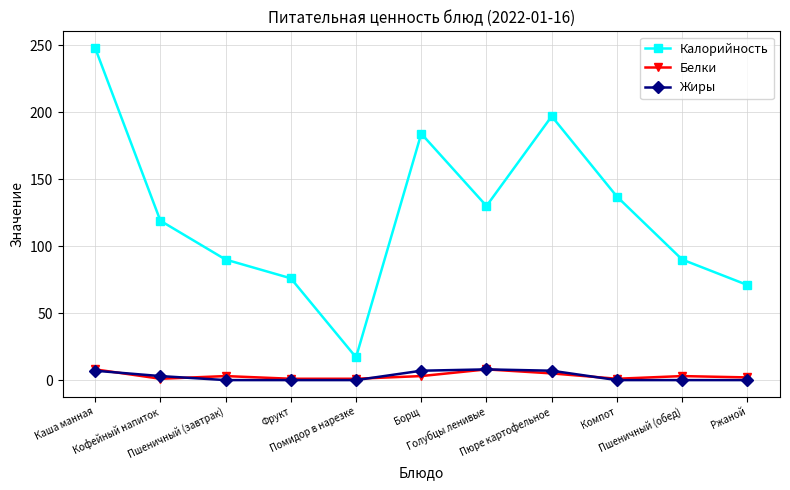

How many Белки values are between 1 and 5?

9